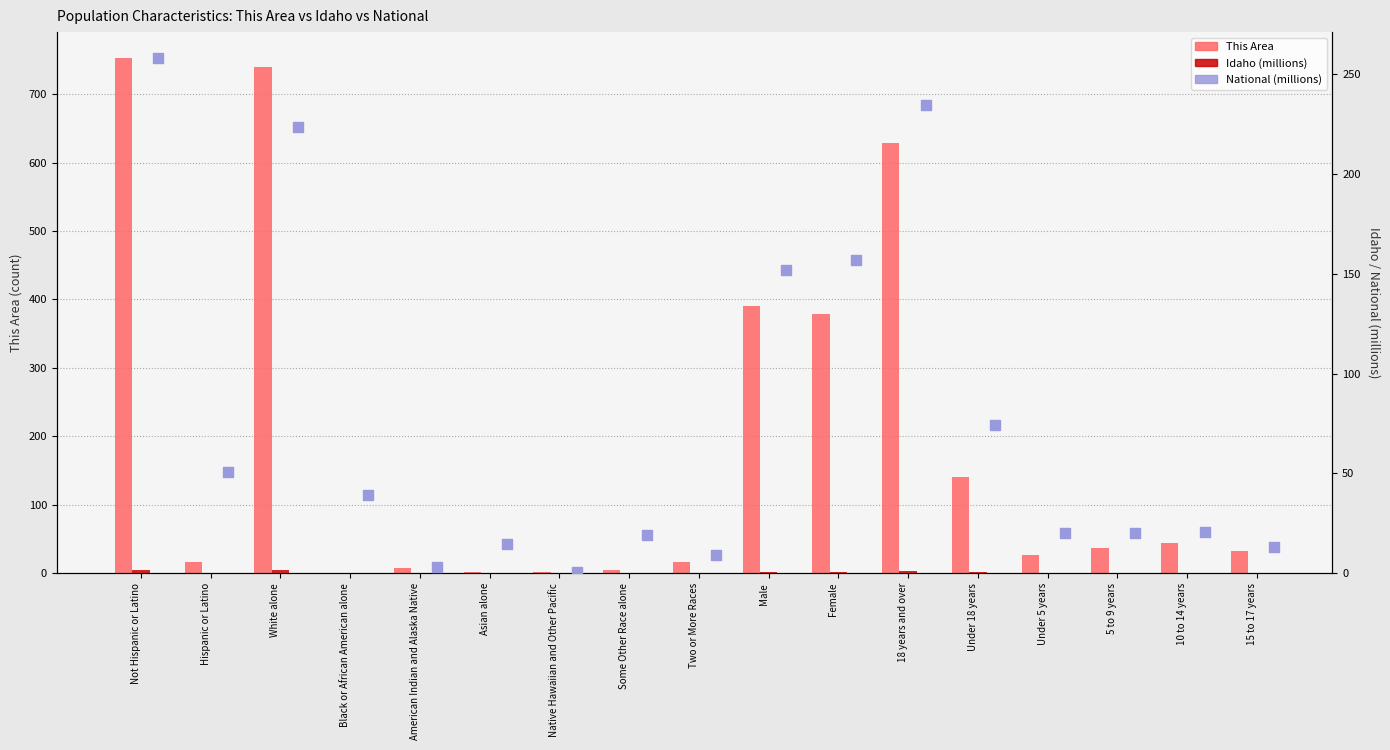

Which series reaches the minimum Y coordinate?

This Area